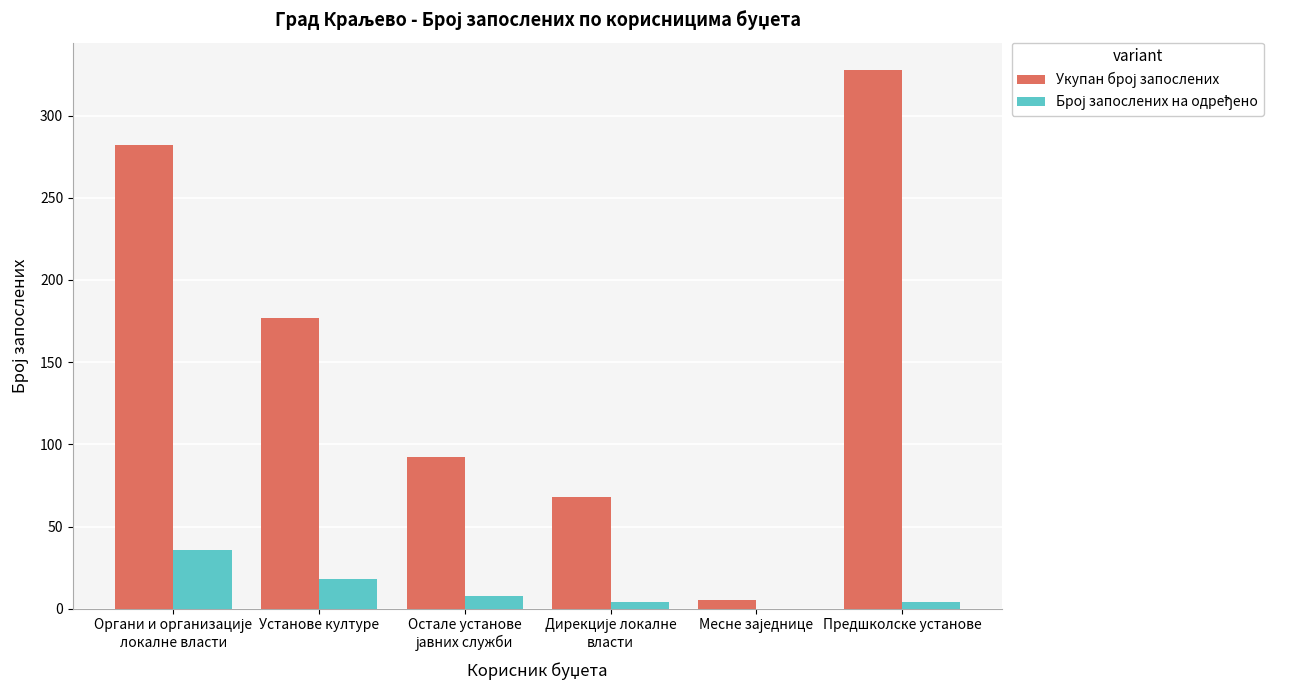

At which category does the chart reach its peak across all series?

Предшколске установе